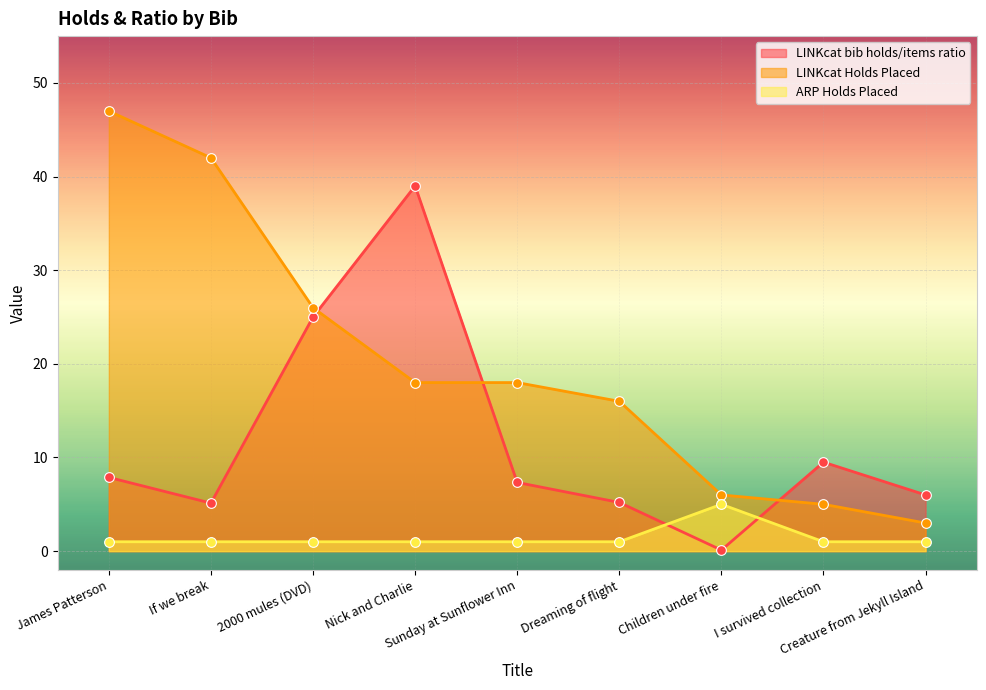

What is the value of the LINKcat bib holds/items ratio point at the 6th from the left?

5.2